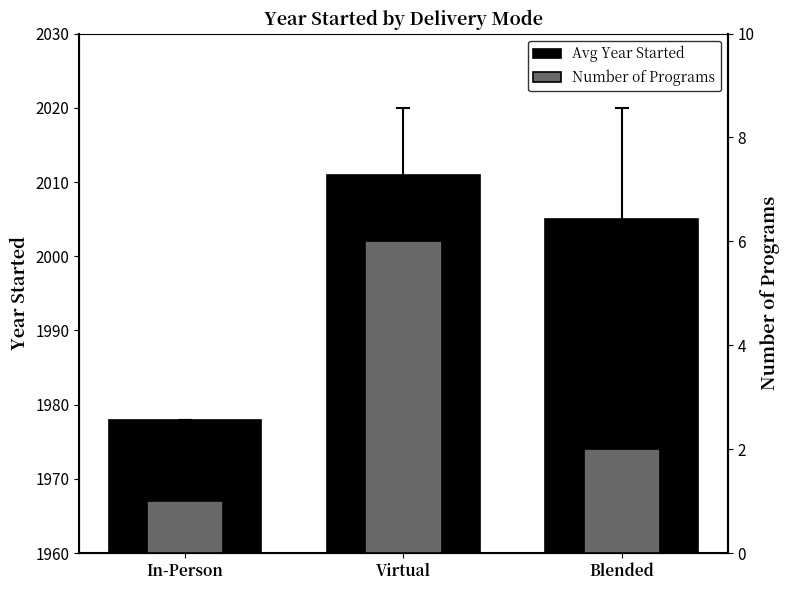

Rank the series by their maximum value, from highest to lowest.

Avg Year Started, Number of Programs